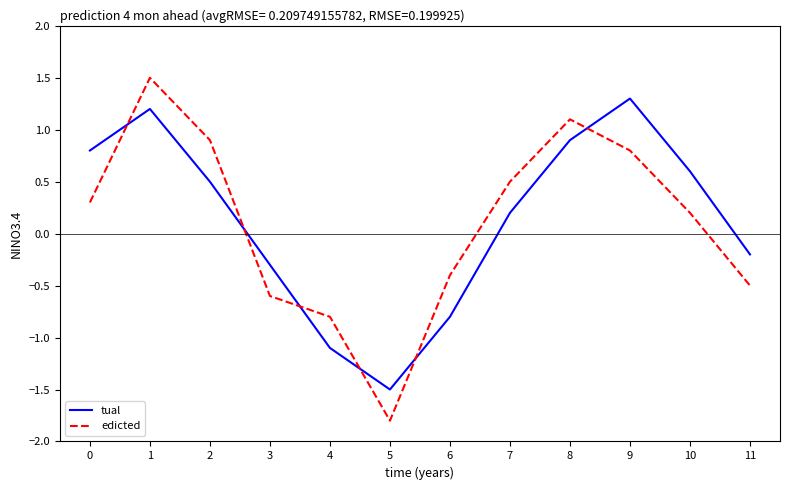

What is the total value across all series at 7?

0.7